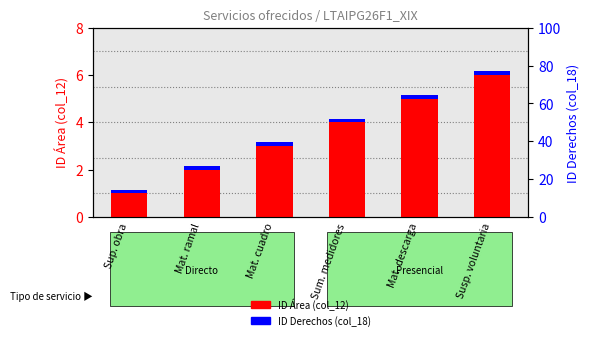

Reading left to right, transcribe all the data shown in this chart.

ID Área (col_12): 1.0	2.0	3.0	4.0	5.0	6.0
ID Derechos (col_18): 0.1	0.1	0.1	0.1	0.1	0.1